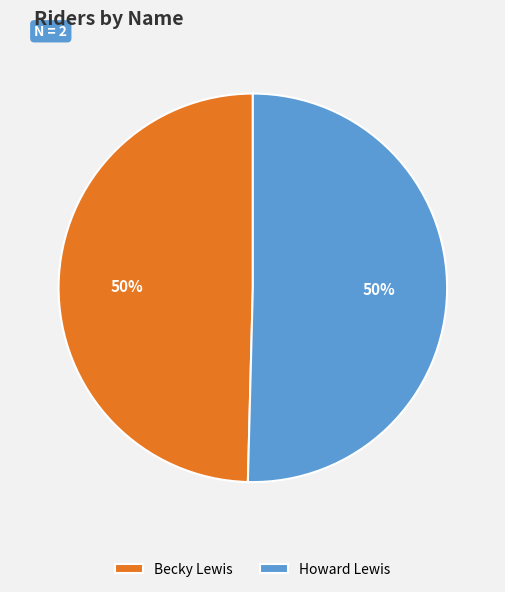

Is the sum of Howard Lewis and Becky Lewis greater than half?

Yes